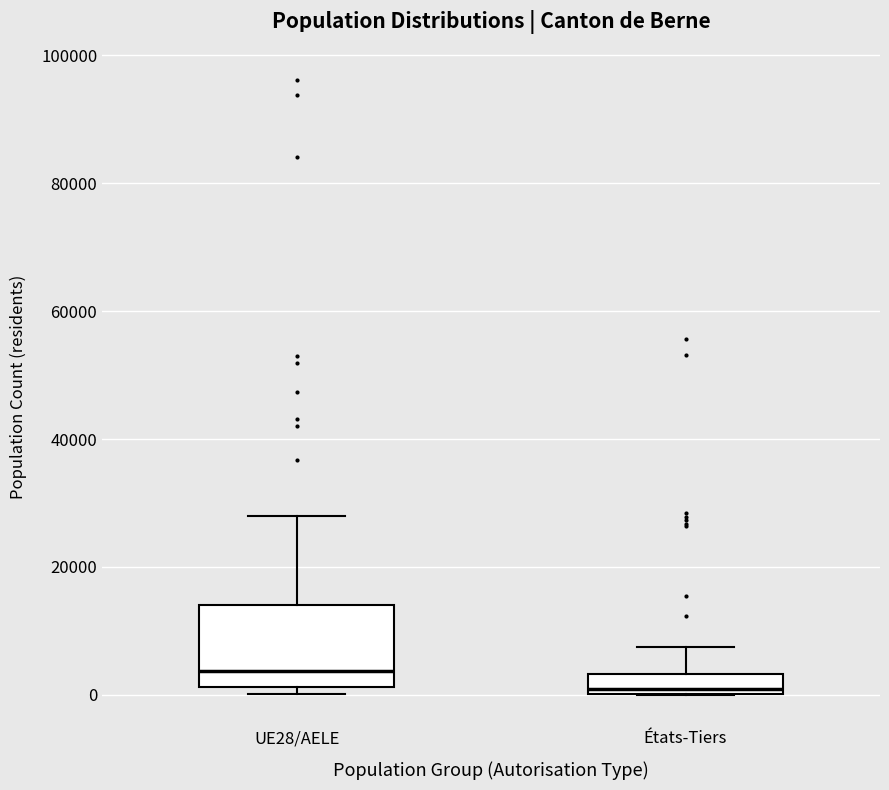

Reading left to right, transcribe this box plot: for each box, give where its median line is, the range the box spans, and where its two whiskers end, as read against the y-axis. The values are not printed on the chart, so give them approximately, as read against the axis.

UE28/AELE: median 4000, box 2000 to 14000, whiskers 0 to 28000
États-Tiers: median 0 (just above the box's lower edge), box 0 to 4000, whiskers 0 to 8000